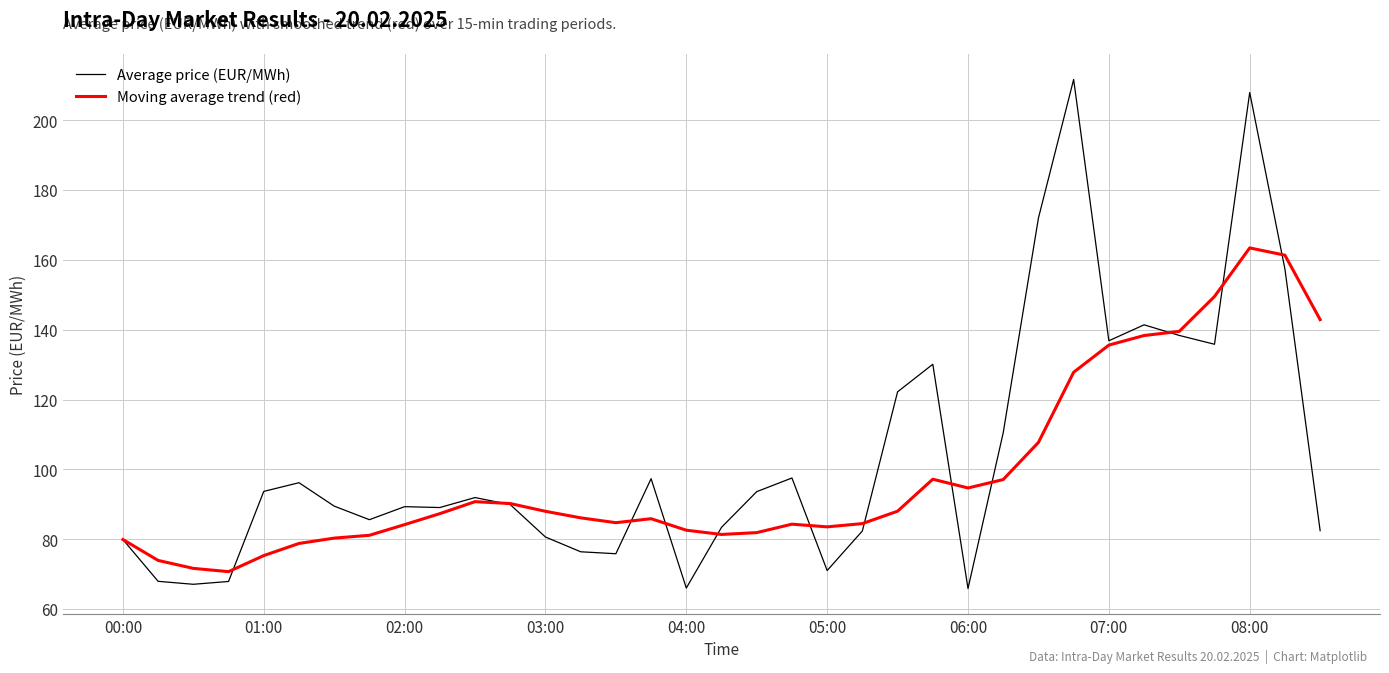

Which series has the largest range (max minus min)?

Average price (EUR/MWh)